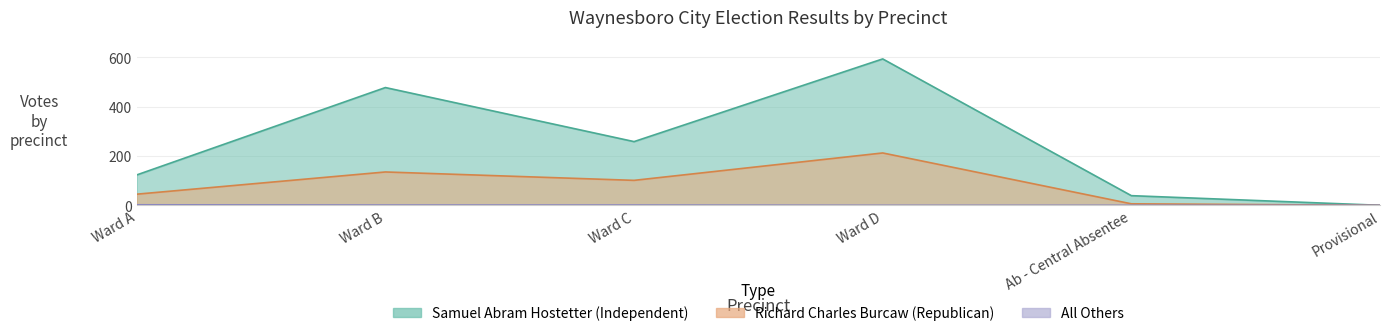

True or false: All Others has a value of 1 at Ward B.

True